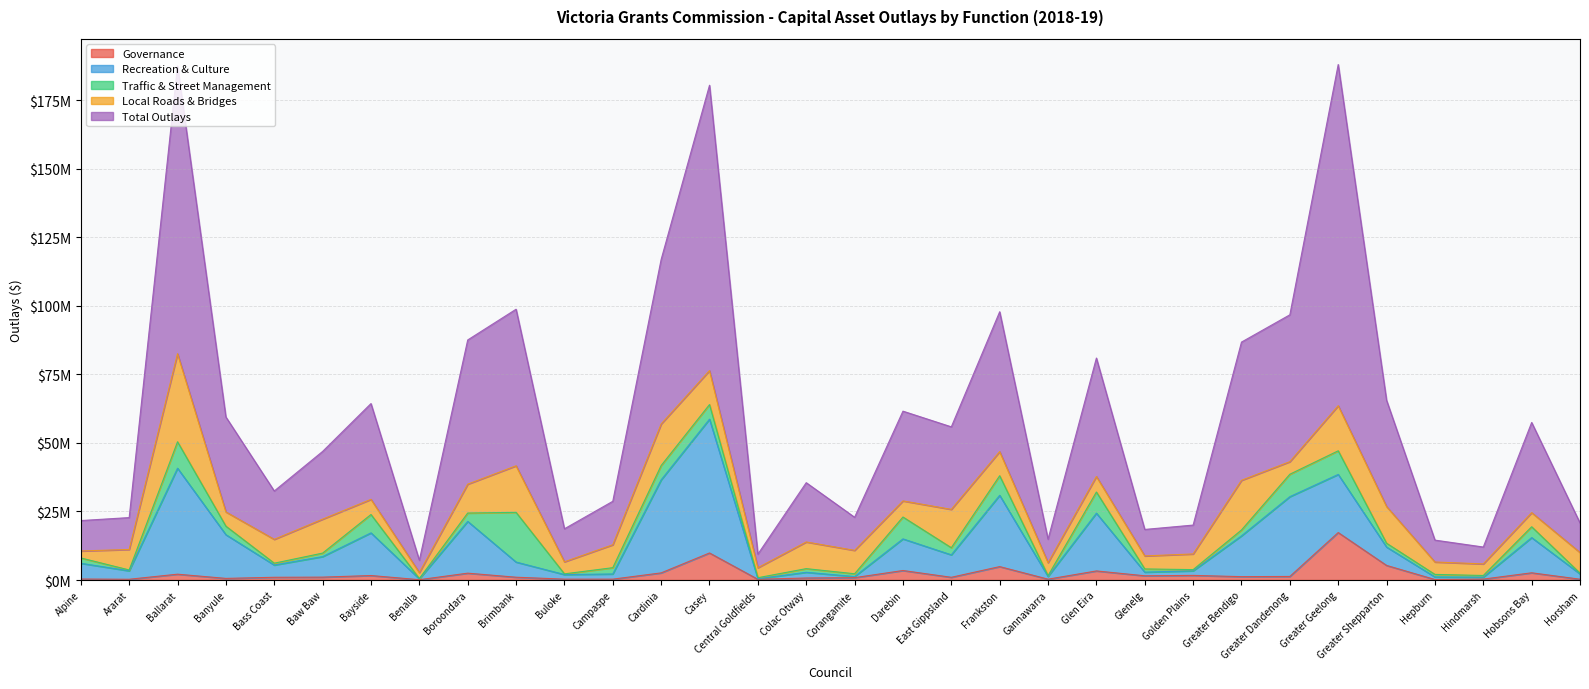

What is the average value of the Governance series?

2200690